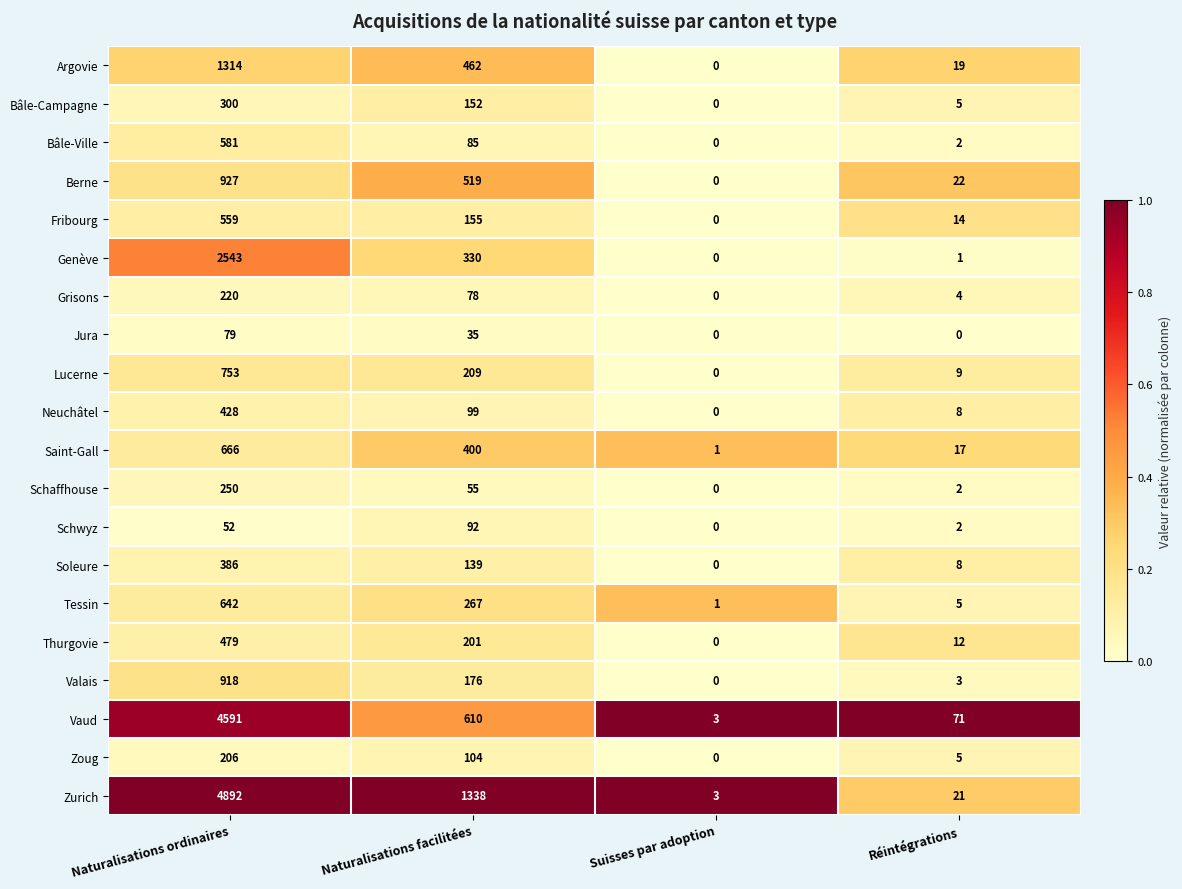

What is the maximum value shown in the chart?

4892